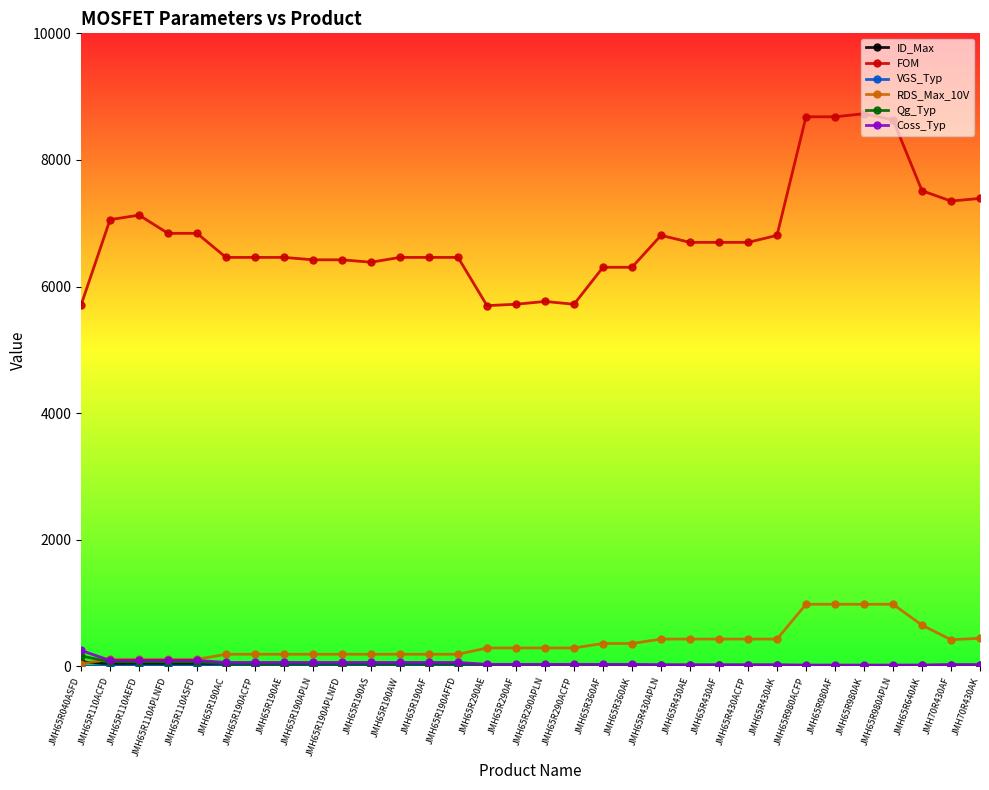

What is the spread (max minus min) of values at JMH65R290ACFP?

5716.5